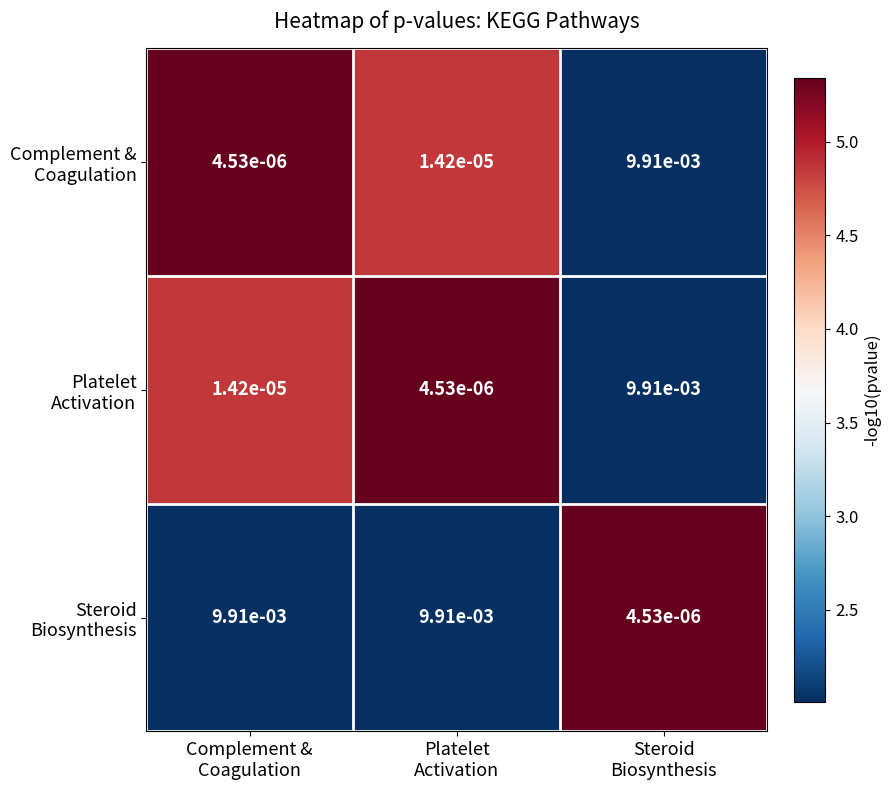

List the series in order of their peak value, highest first.

Complement & Coagulation, Platelet Activation, Steroid Biosynthesis